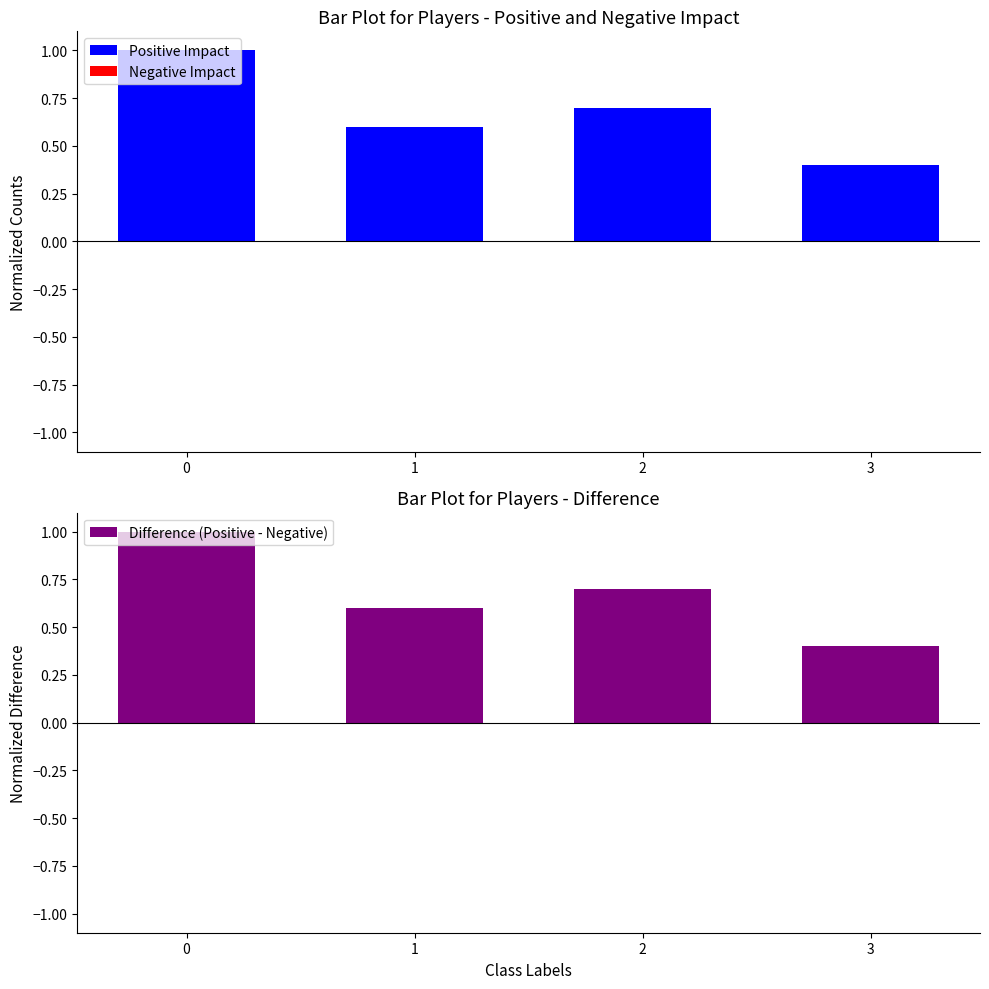

Which series changed the most between 2 and 3?

Positive Impact